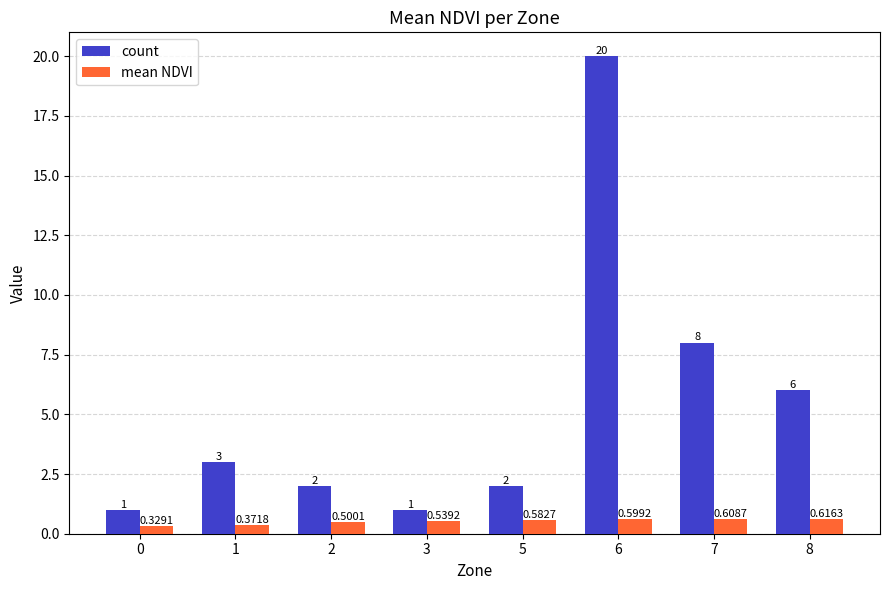

What is the difference between the maximum and minimum values in the count series?

19.0